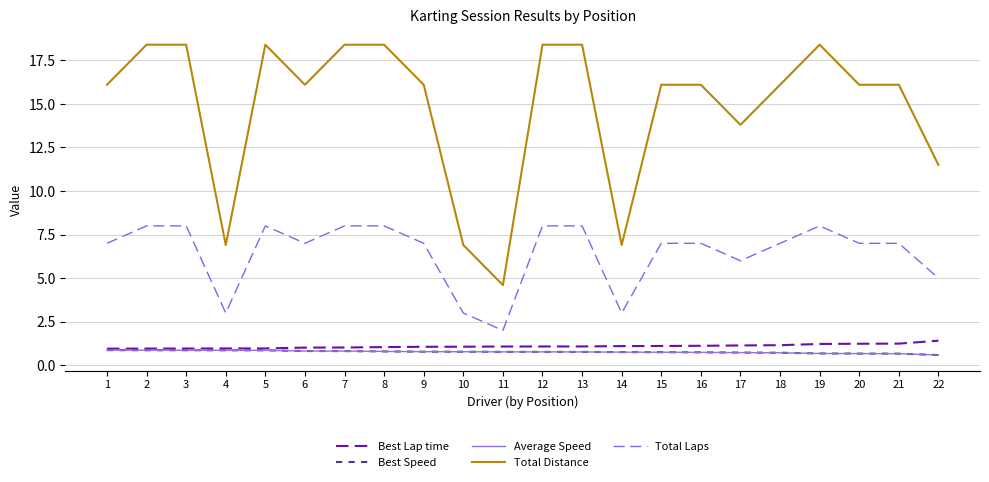

Rank the series by their maximum value, from highest to lowest.

Total Distance, Total Laps, Best Lap time, Best Speed, Average Speed